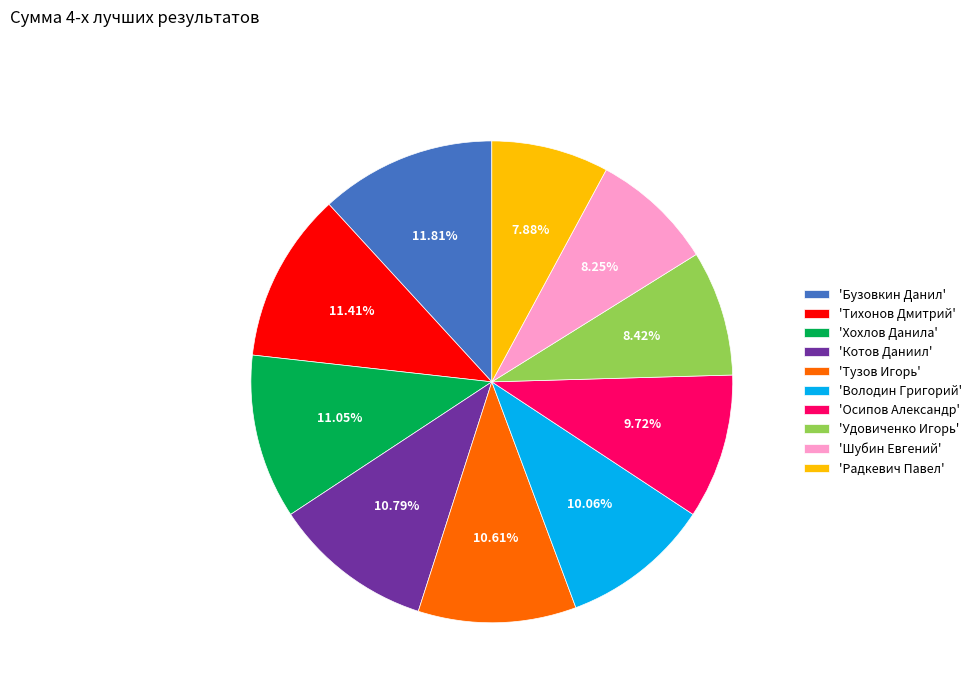

Is the sum of 'Бузовкин Данил' and 'Осипов Александр' greater than half?

No